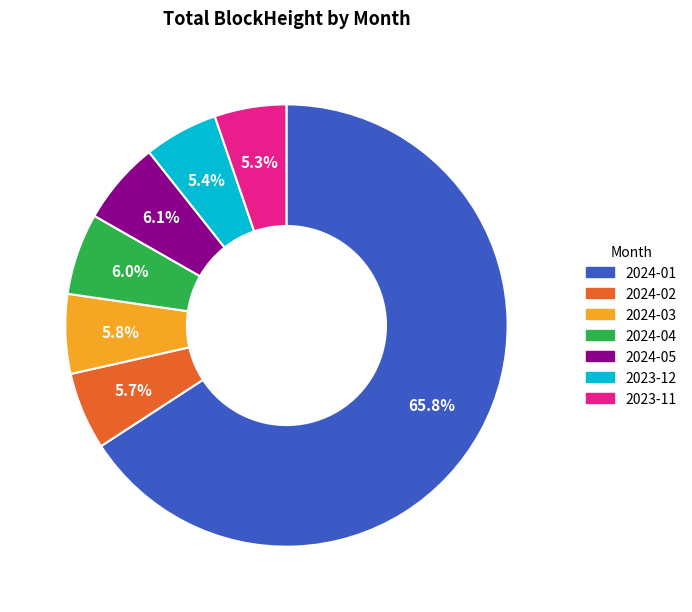

What is the ratio of the value at 2024-04 to the value at 2024-05?

1.0